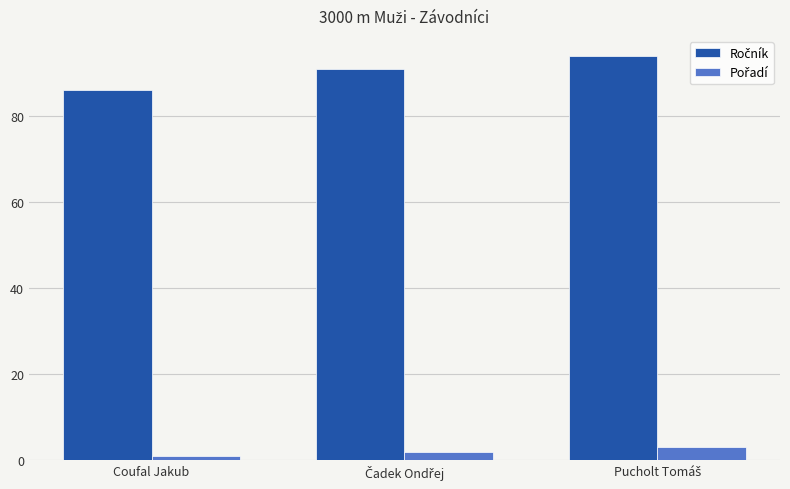

How many categories are shown in the chart?

3